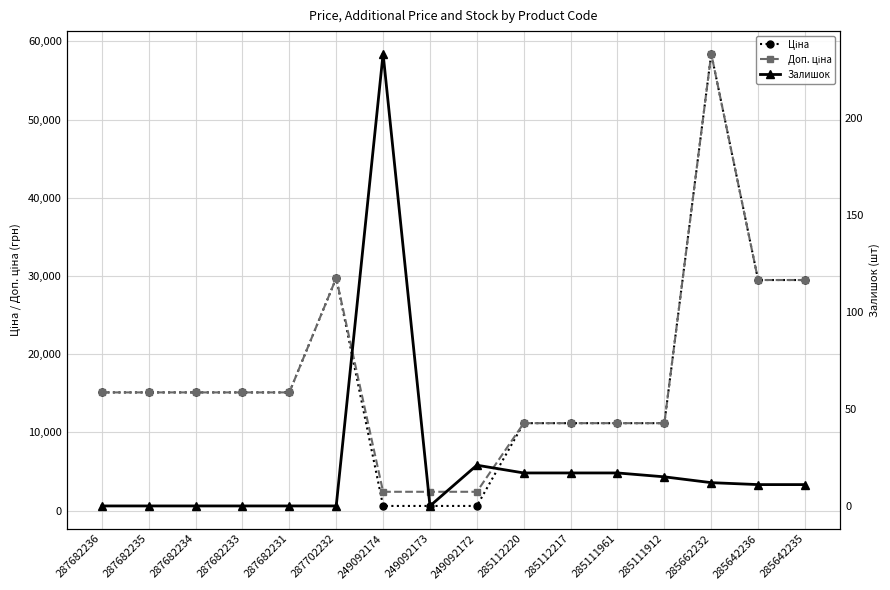

Which category has the highest value in the Ціна series?

285662232